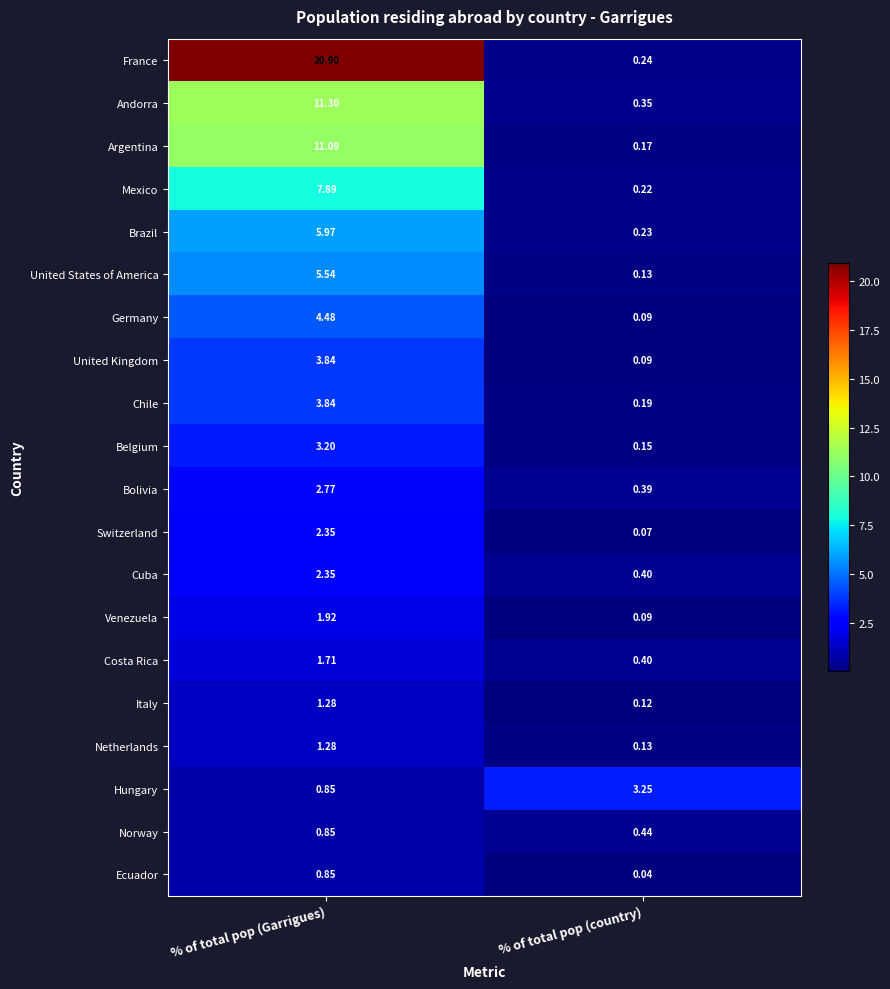

List the labels in order of Norway value, largest first.

% of total pop (Garrigues), % of total pop (country)